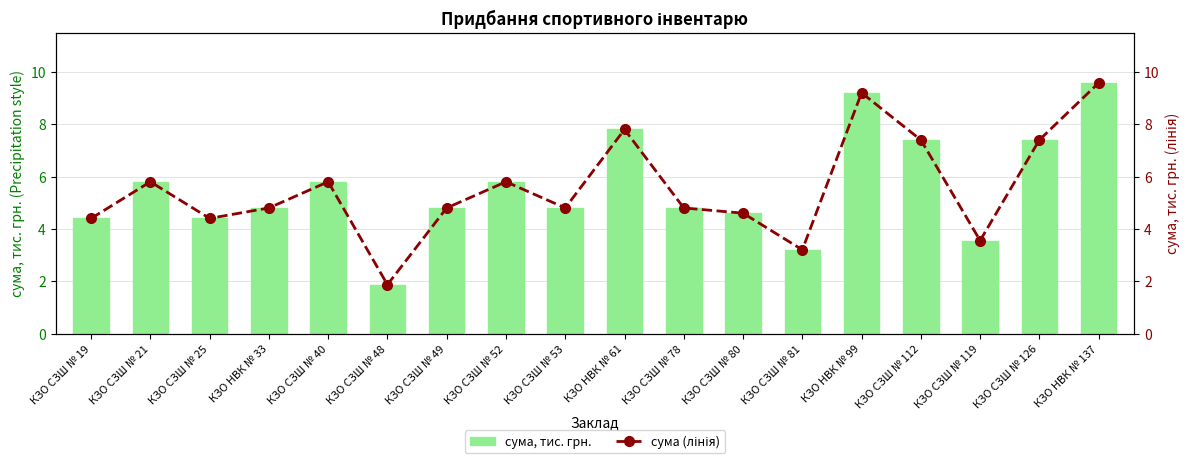

What is the maximum value shown in the chart?

9.6